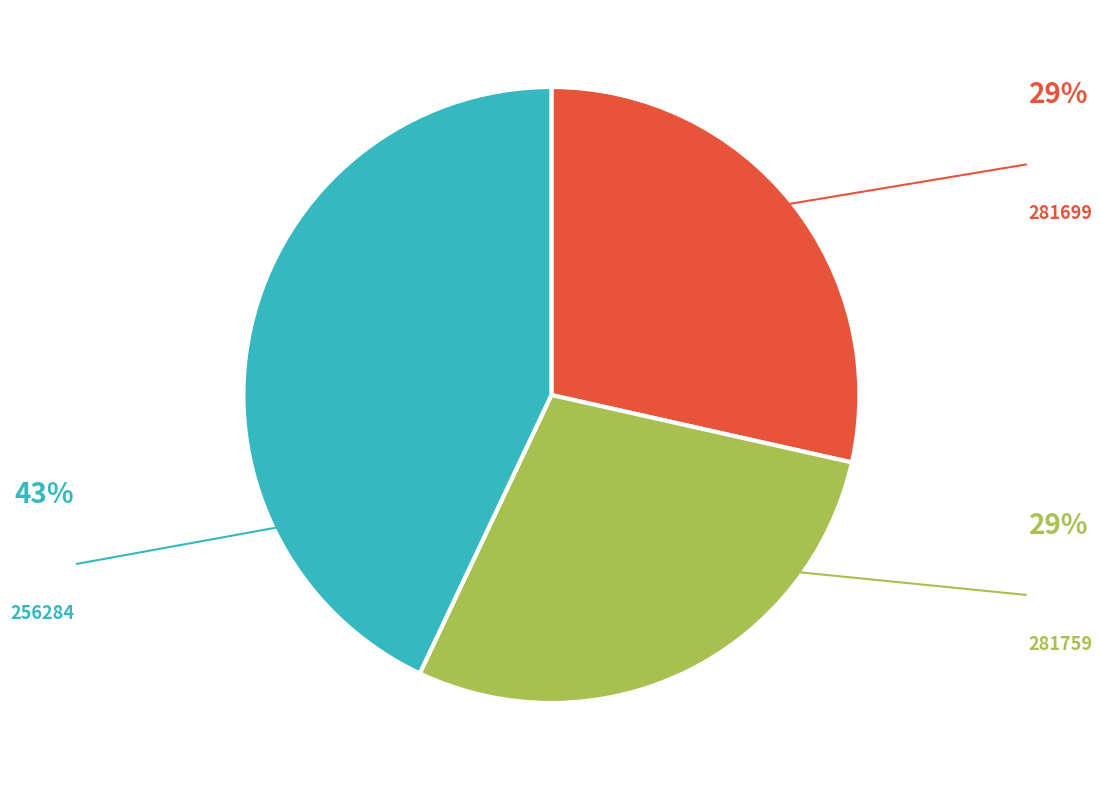

Approximately how many times larger is the value at 281699 compared to 256284?

0.7